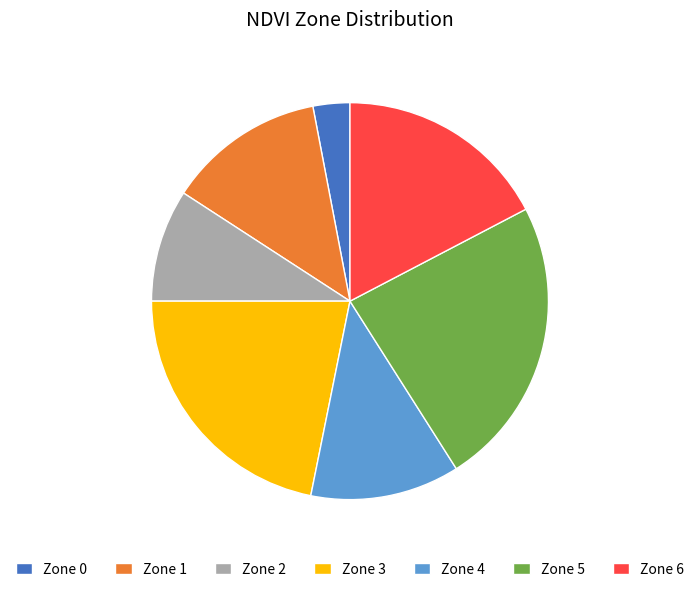

Which slice is the smallest?

Zone 0